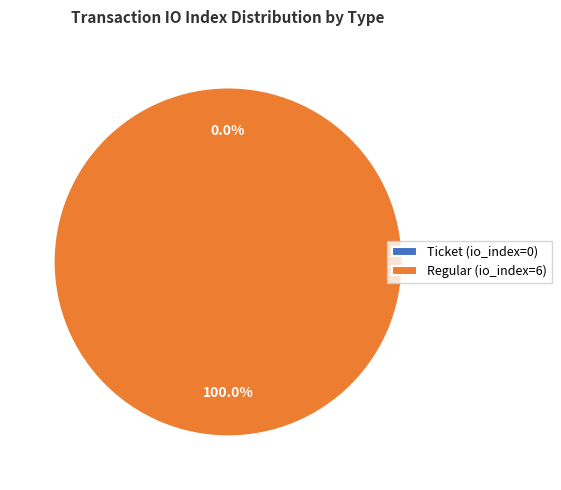

Count the number of slices in the pie.

2